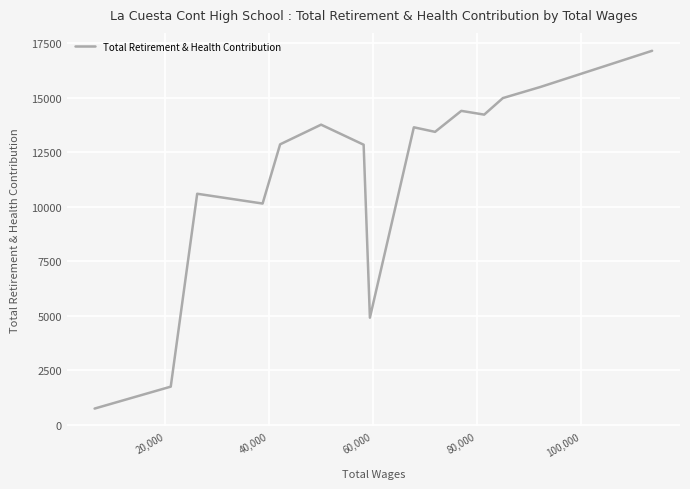

What is the minimum value shown in the chart?

731